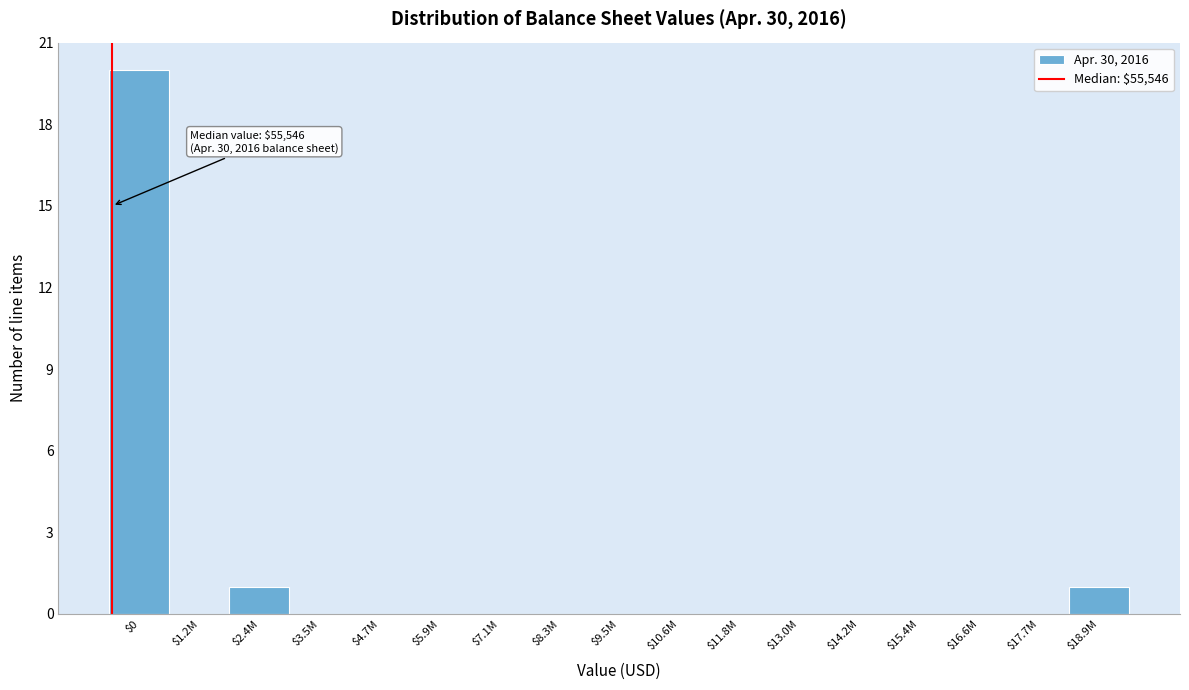

What is the greatest value displayed?

20